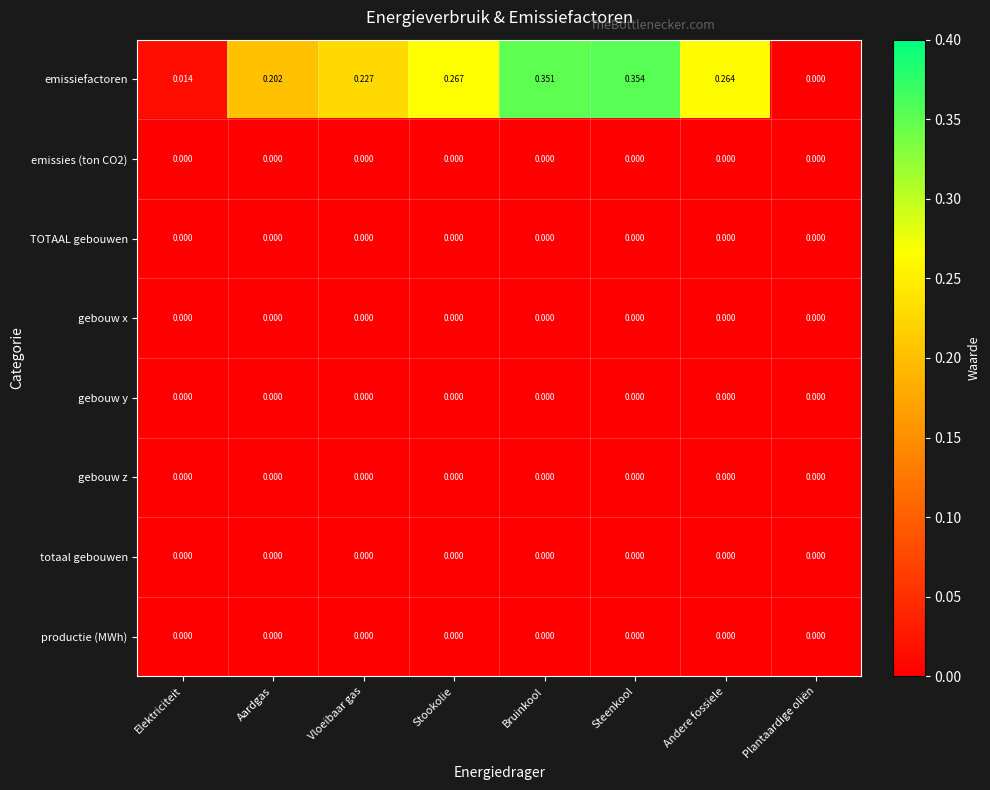

Which series has the widest spread of values?

emissiefactoren